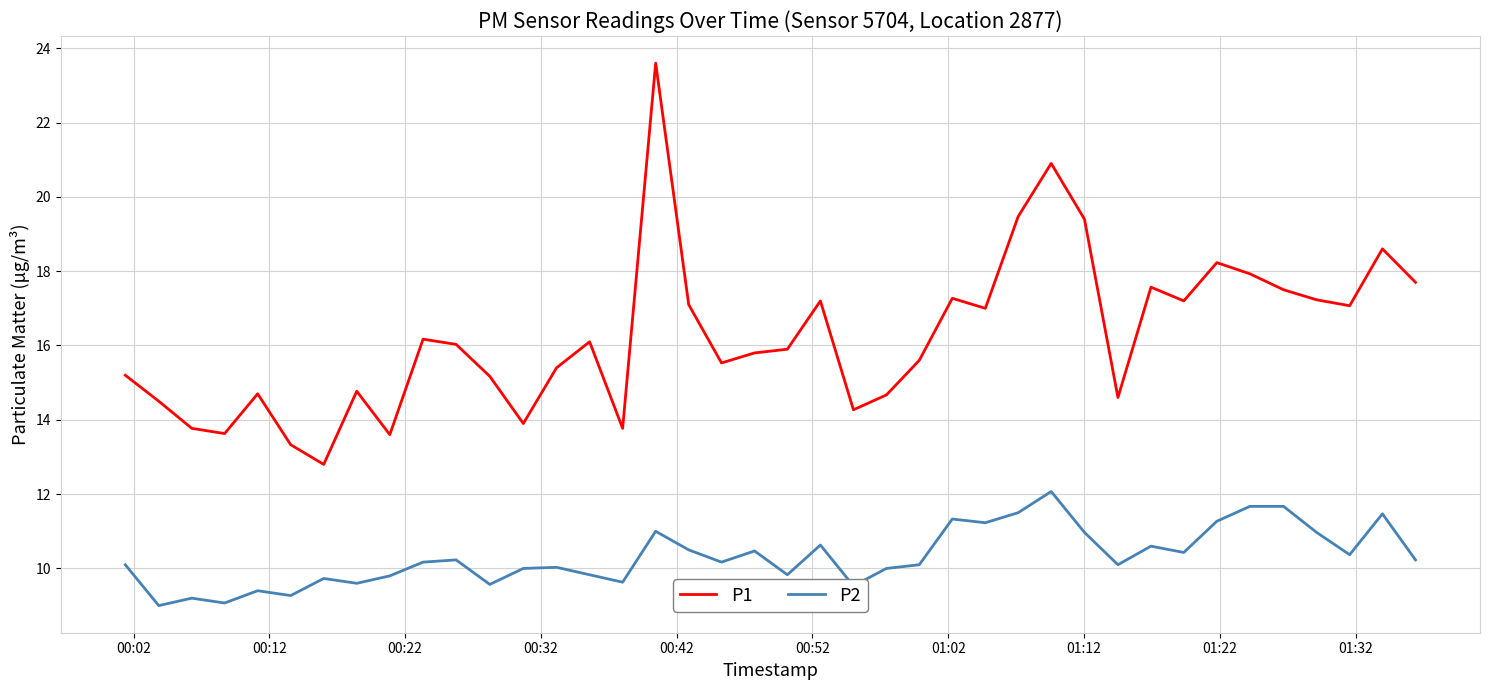

What is the maximum value shown in the chart?

23.6